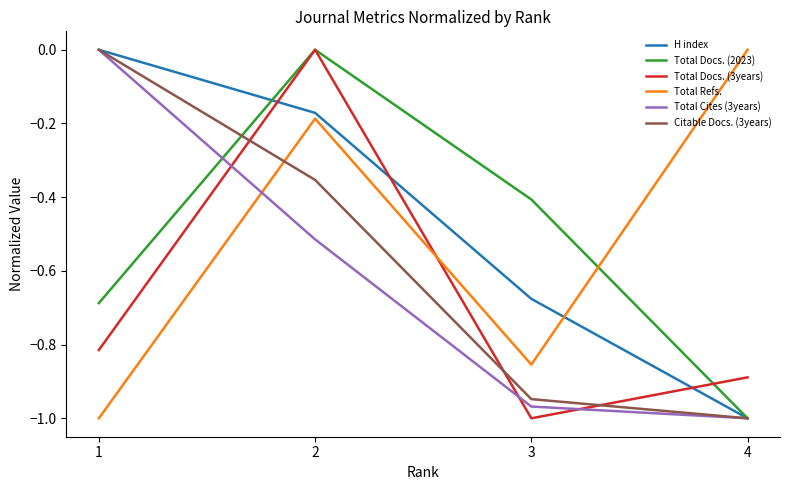

What is the spread (max minus min) of values at 4?

1.0